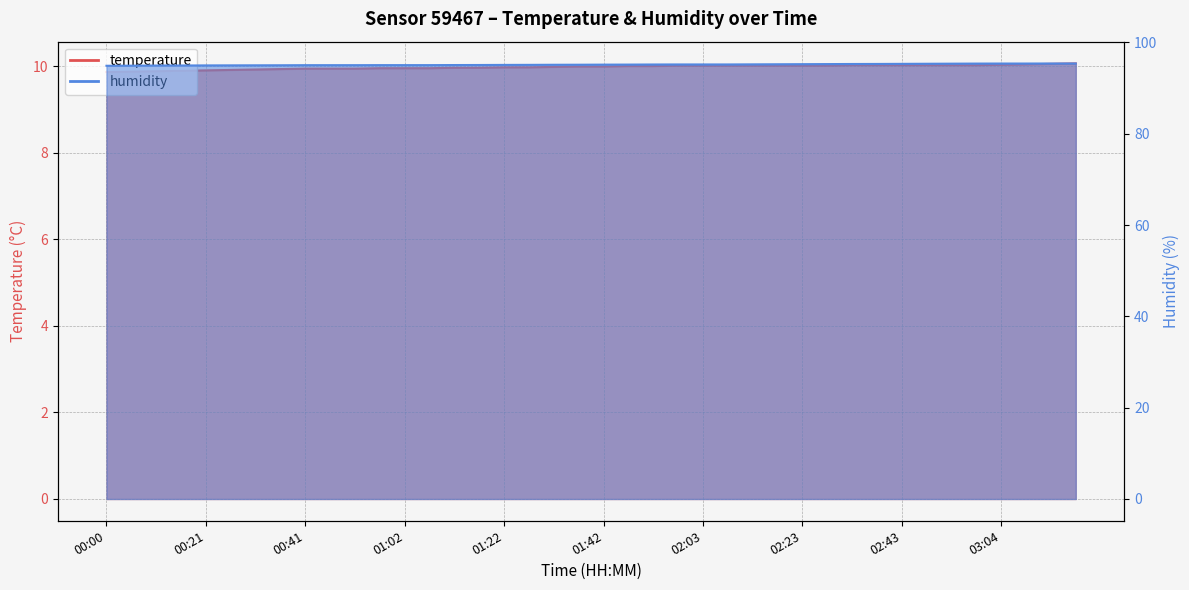

Rank the categories by humidity value from highest to lowest.

03:19, 03:14, 03:04, 03:09, 02:59, 02:53, 02:48, 02:43, 02:38, 02:33, 02:28, 02:23, 02:18, 02:13, 01:57, 02:03, 02:08, 01:52, 01:47, 01:42, 01:37, 01:32, 01:27, 01:22, 01:17, 01:12, 00:56, 01:02, 01:07, 00:41, 00:46, 00:51, 00:36, 00:31, 00:26, 00:21, 00:16, 00:11, 00:06, 00:00